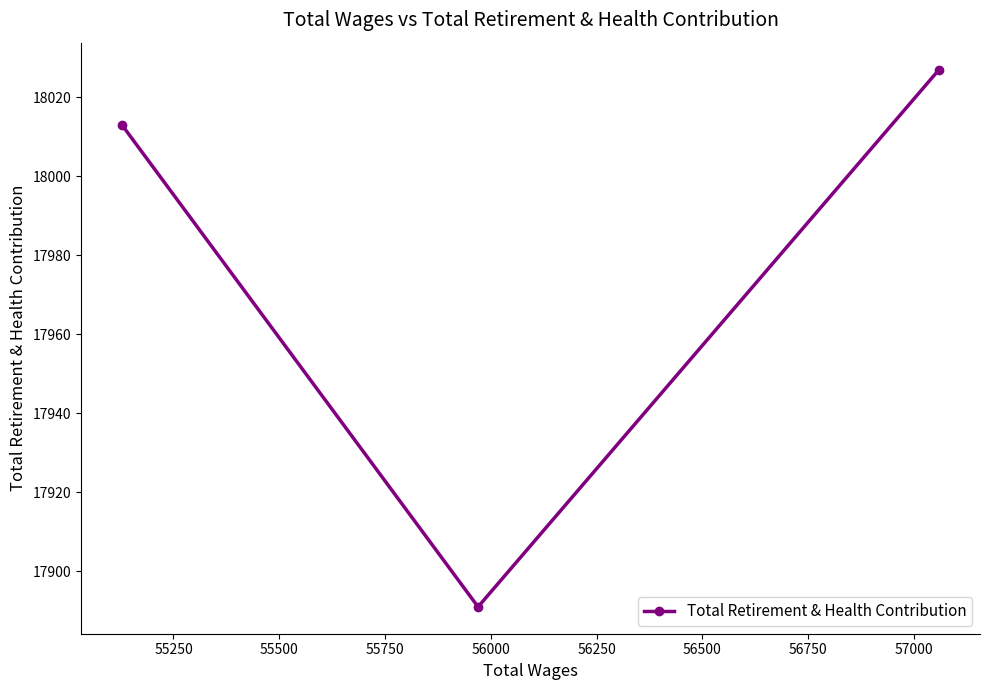

What is the average value?

17977